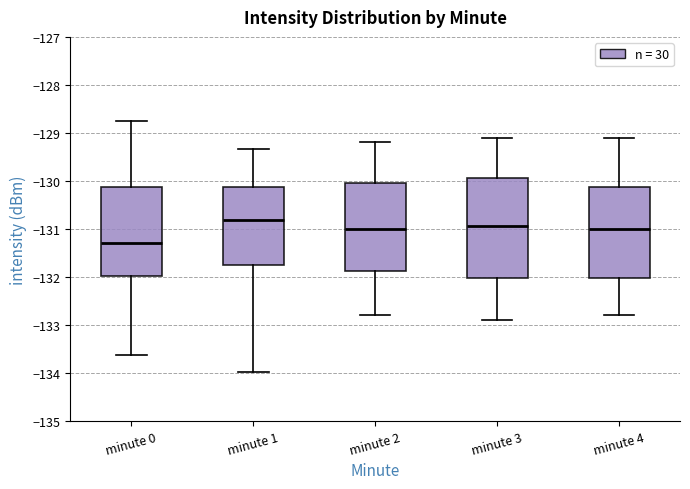

Reading left to right, transcribe this box plot: for each box, give where its median line is, the range the box spans, and where its two whiskers end, as read against the y-axis. The values are not printed on the chart, so give them approximately, as read against the axis.

minute 0: median -131.3, box -132.0 to -130.1, whiskers -133.6 to -128.8
minute 1: median -130.8, box -131.7 to -130.1, whiskers -134.0 to -129.3
minute 2: median -131.0, box -131.9 to -130.0, whiskers -132.8 to -129.2
minute 3: median -130.9, box -132.0 to -129.9, whiskers -132.9 to -129.1
minute 4: median -131.0, box -132.0 to -130.1, whiskers -132.8 to -129.1